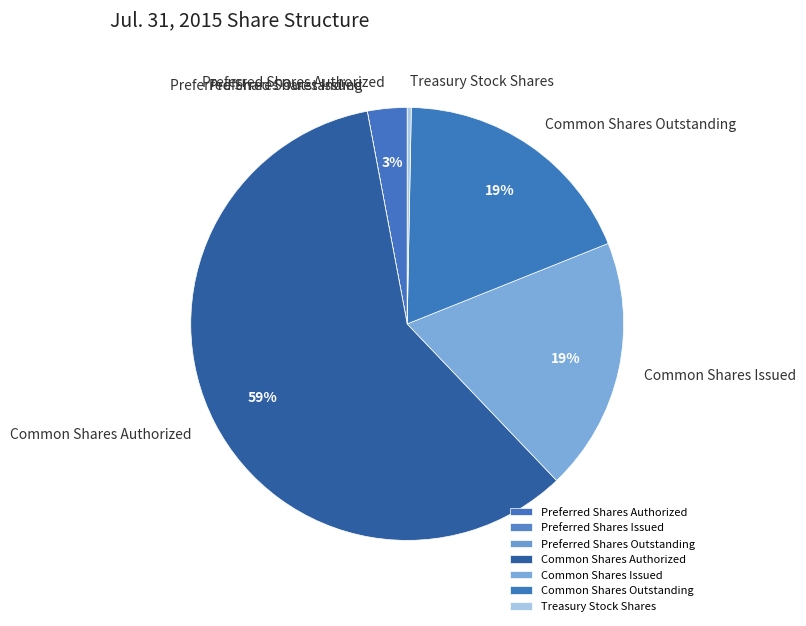

Is it true that Treasury Stock Shares is 0% of the pie?

True